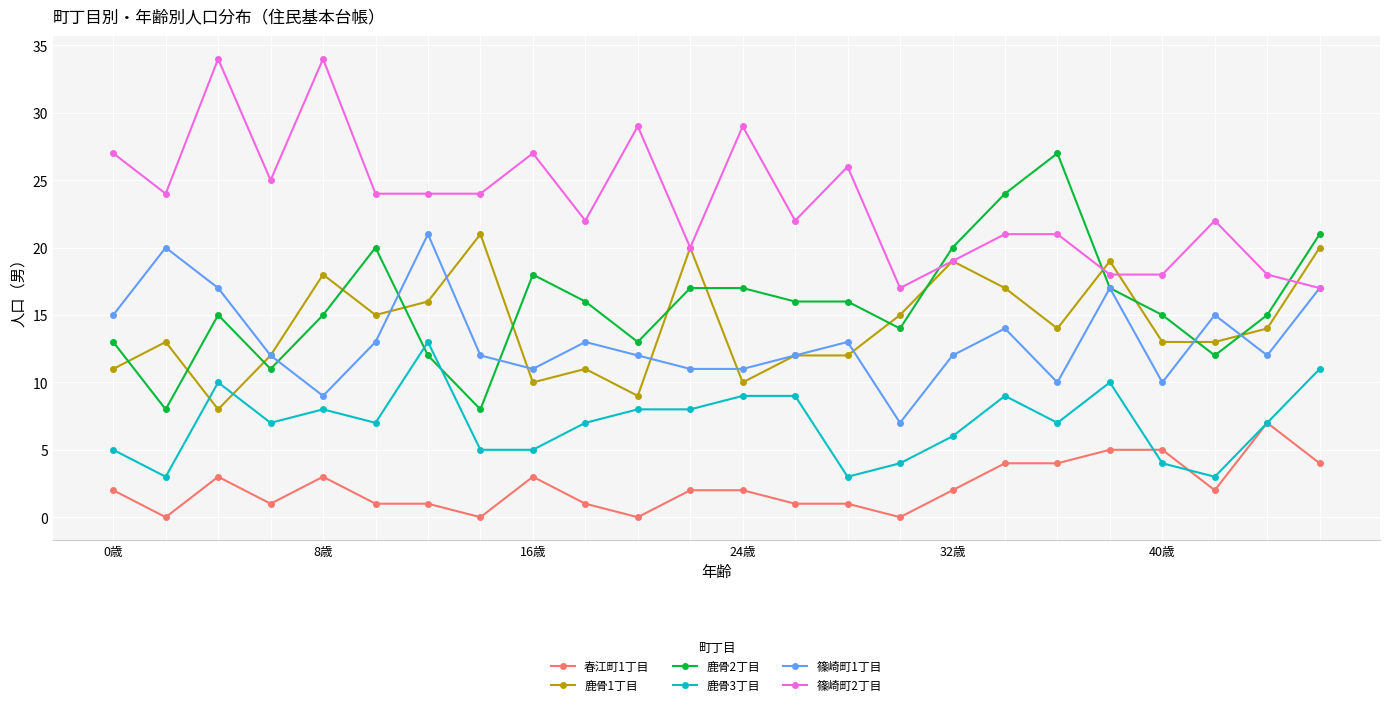

What is the greatest value displayed?

34